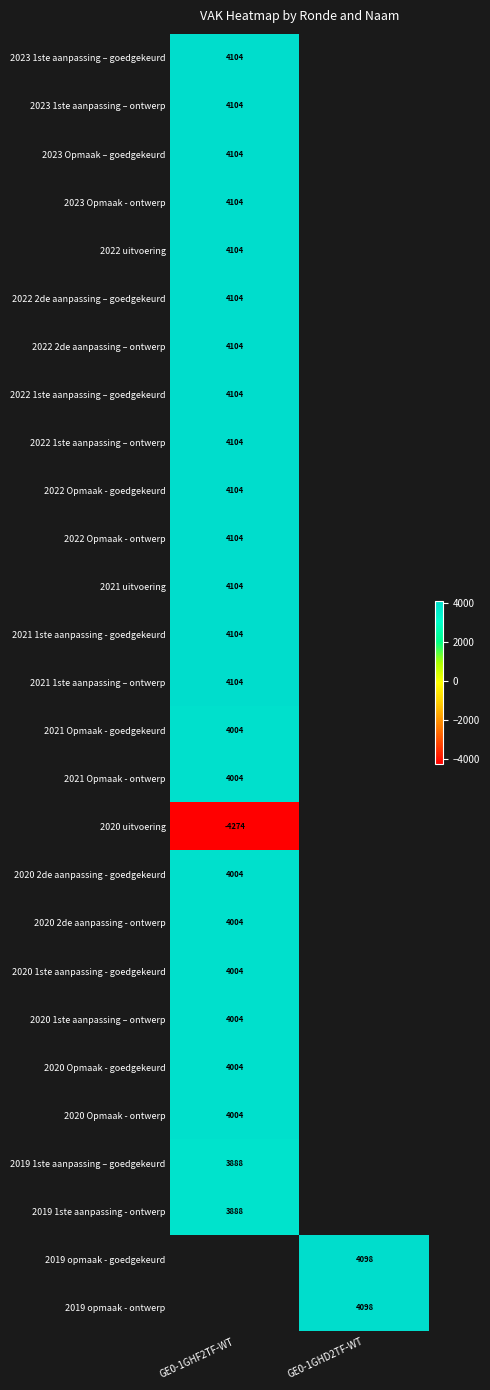

Which category has the highest value across all series?

GE0-1GHF2TF-WT